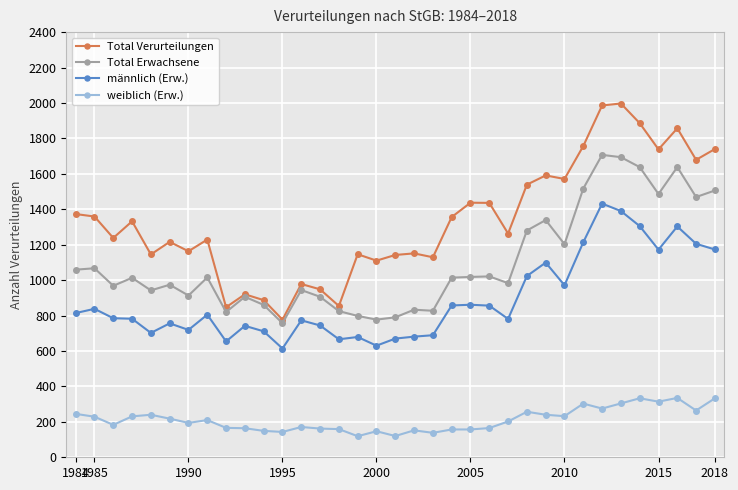

What is the difference between the maximum and minimum values in the Total Verurteilungen series?

1220